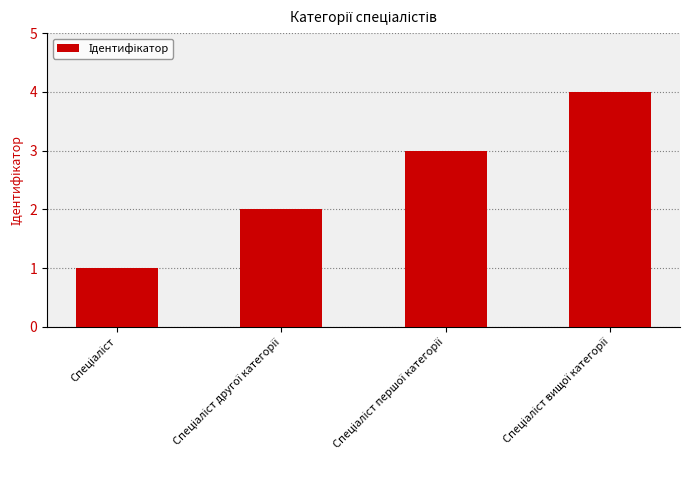

What is the difference between the maximum and minimum values?

3